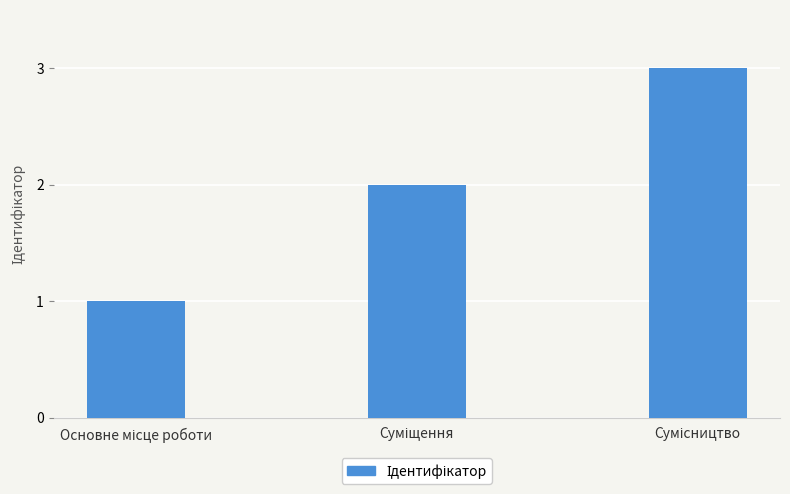

What is the maximum value shown in the chart?

3